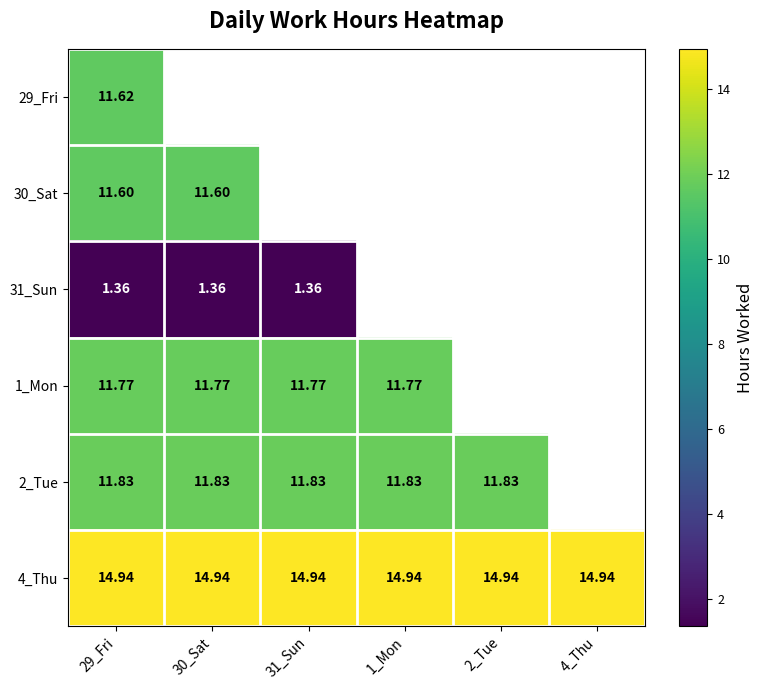

Is the value of 29_Fri at 29_Fri greater than the value of 2_Tue at 1_Mon?

No